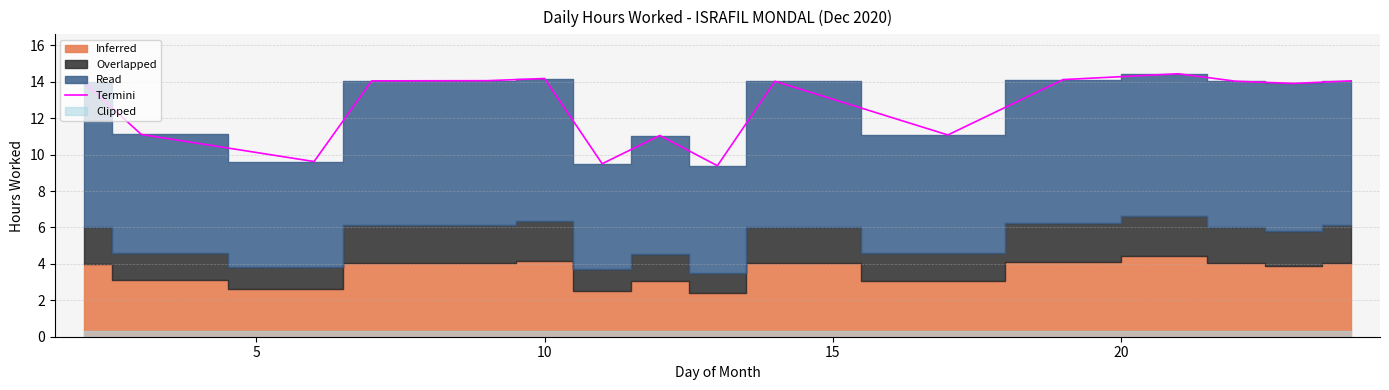

How many interior local peaks (higher than both neighbors) does the data have?

4